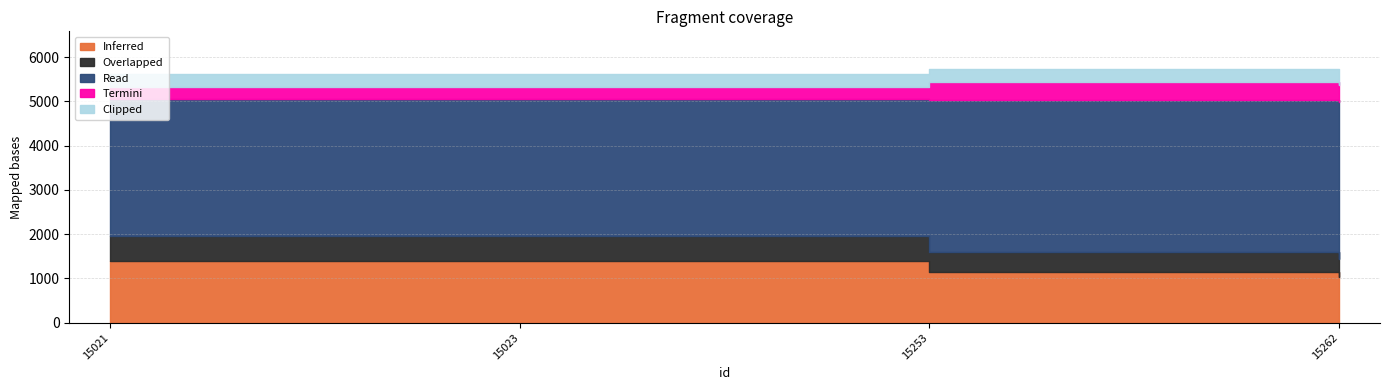

Reading right to left, what are all the values shown in this chart?

5726	5723	5614	5614